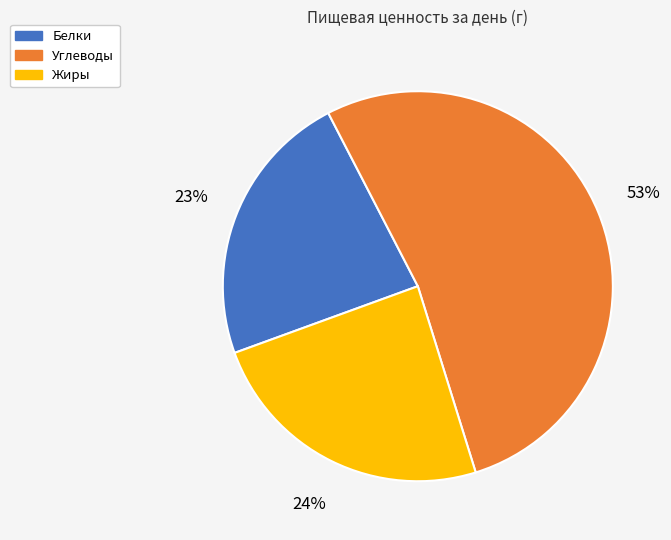

How many slices are in this pie chart?

3